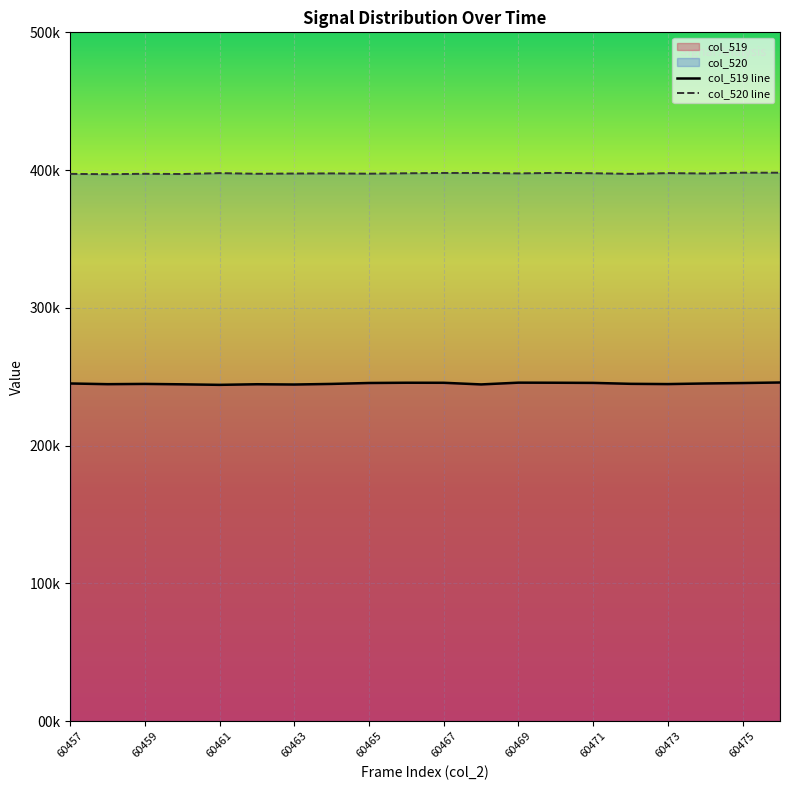

How many data points in col_520 line are above 39762?

9